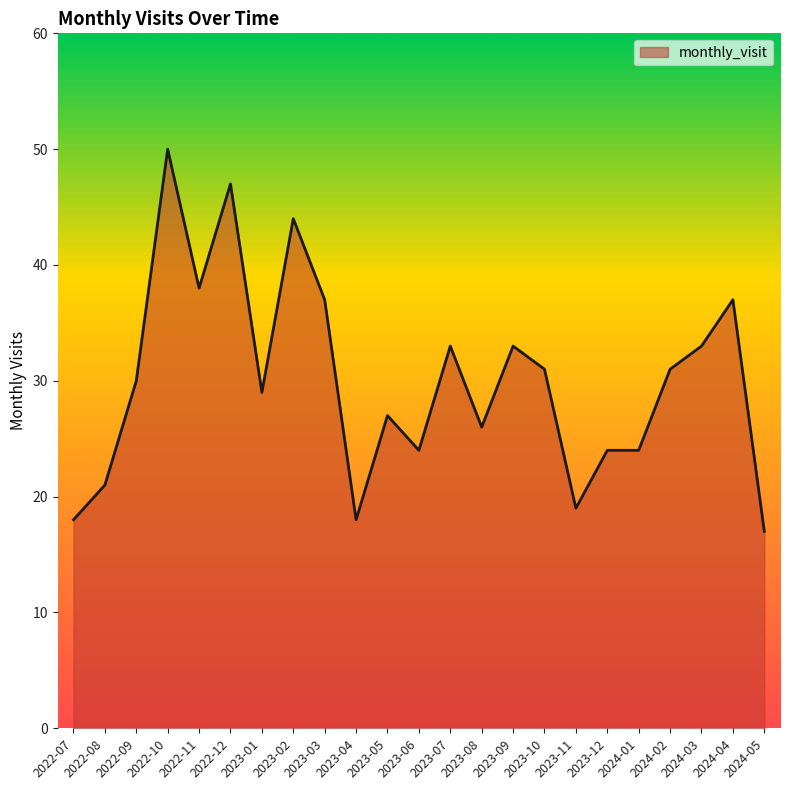

How many series are shown in this chart?

1